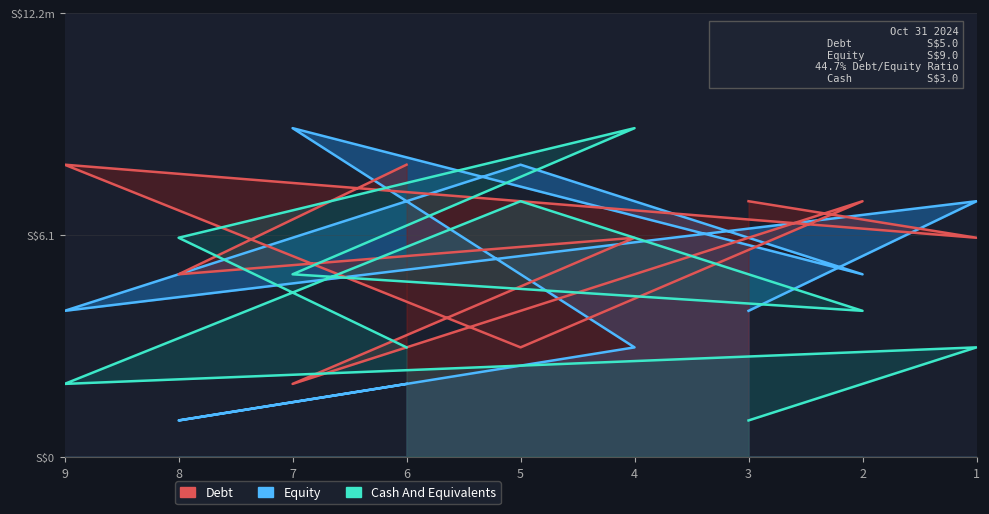

Reading right to left, extract all data points from this chart.

Debt: 3=7	1=6	9=8	5=3	2=7	7=2	4=6	8=5	6=8
Equity: 3=4	1=7	9=4	5=8	2=5	7=9	4=3	8=1	6=2
Cash And Equivalents: 3=1	1=3	9=2	5=7	2=4	7=5	4=9	8=6	6=3